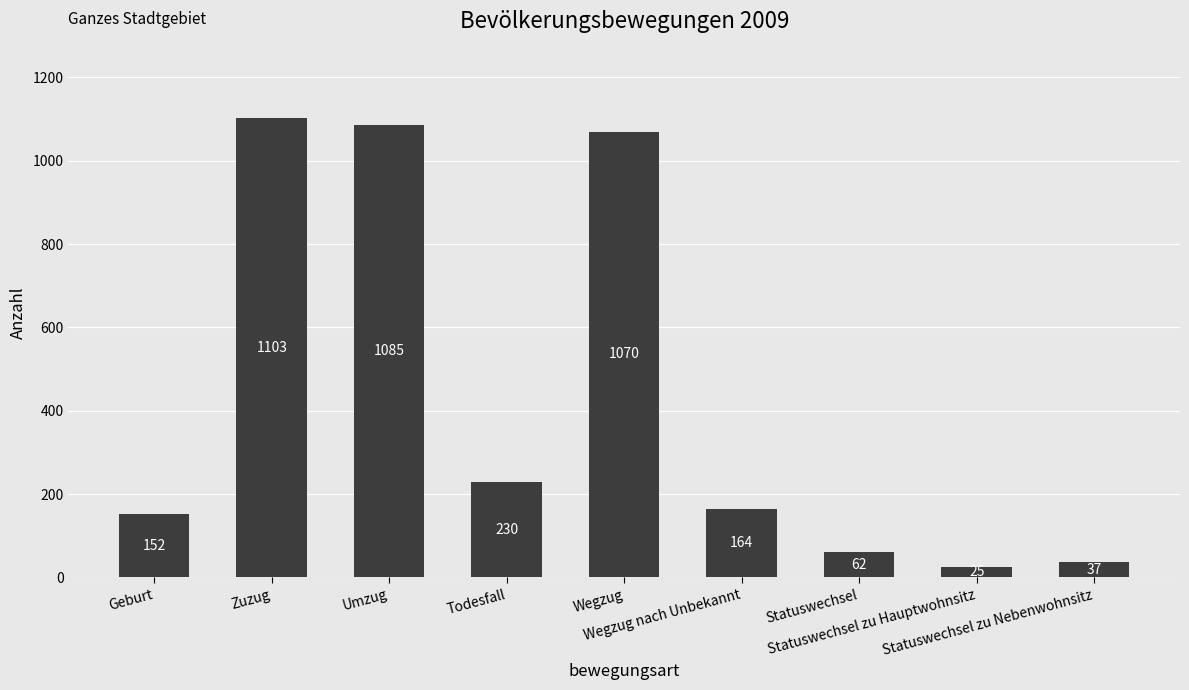

Reading left to right, extract all data points from this chart.

152	1103	1085	230	1070	164	62	25	37